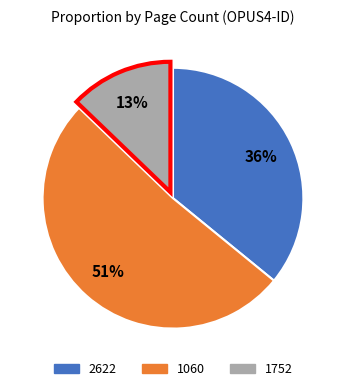

To the nearest percent, what is the difference between the largest and smallest slice percentages?

38%